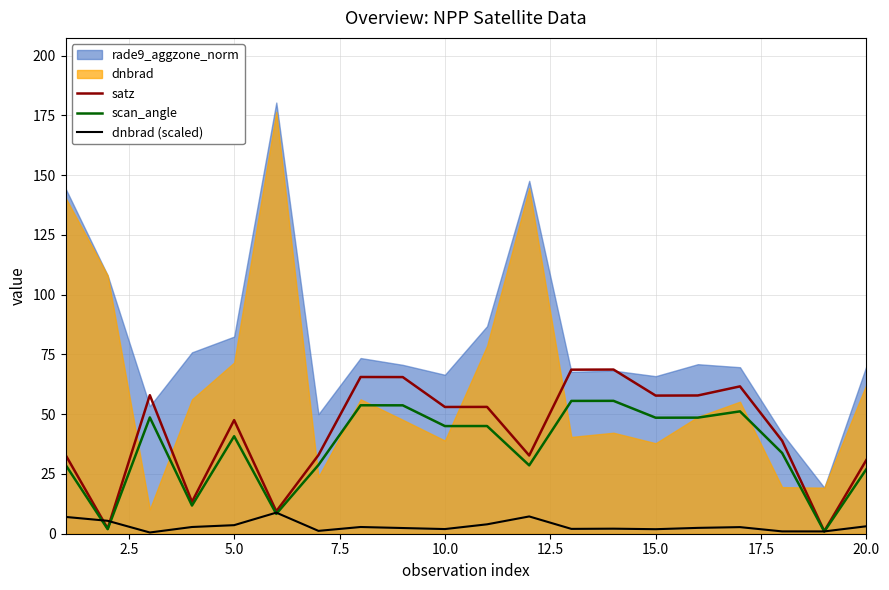

What is the sum of all scan_angle values?

716.3